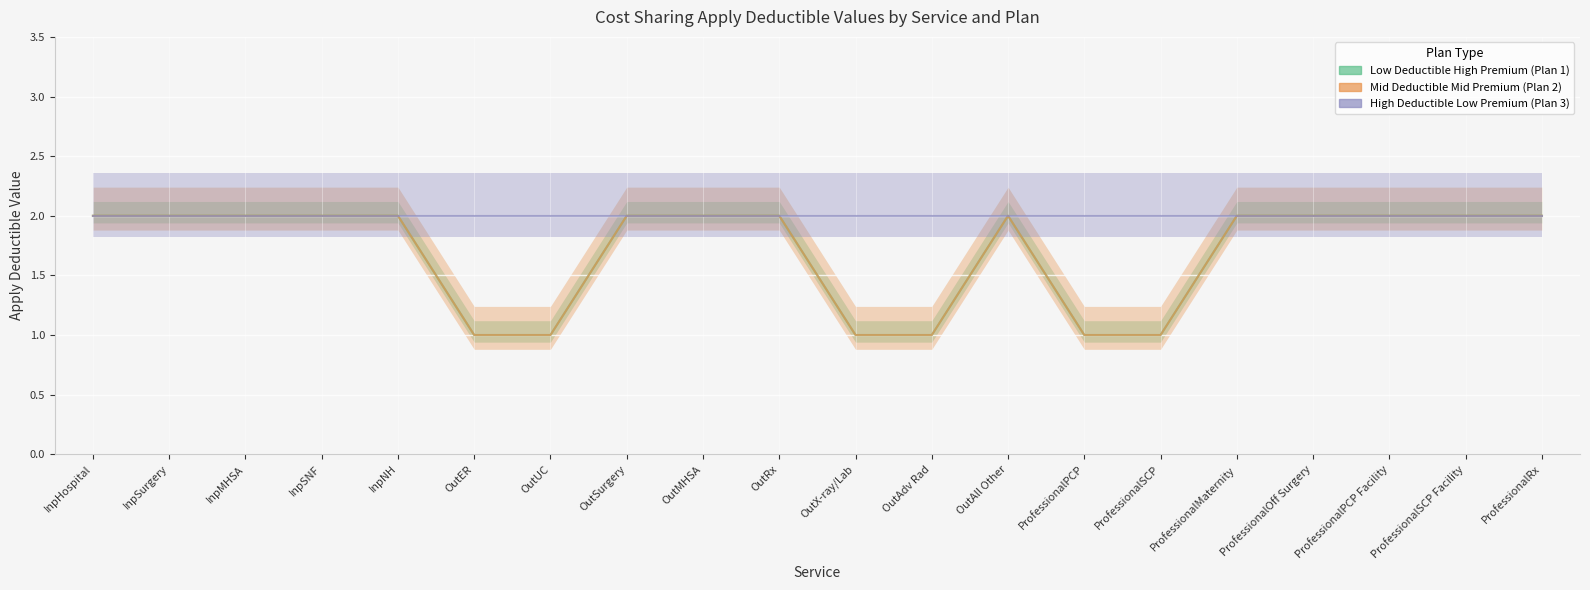

Is the value of High Deductible Low Premium (Plan 3) at InpSurgery greater than the value of Low Deductible High Premium (Plan 1) at OutMHSA?

No